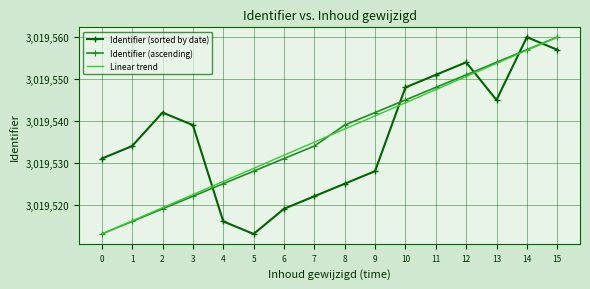

What are all the series names shown in the legend?

Identifier (sorted by date), Identifier (ascending), Linear trend